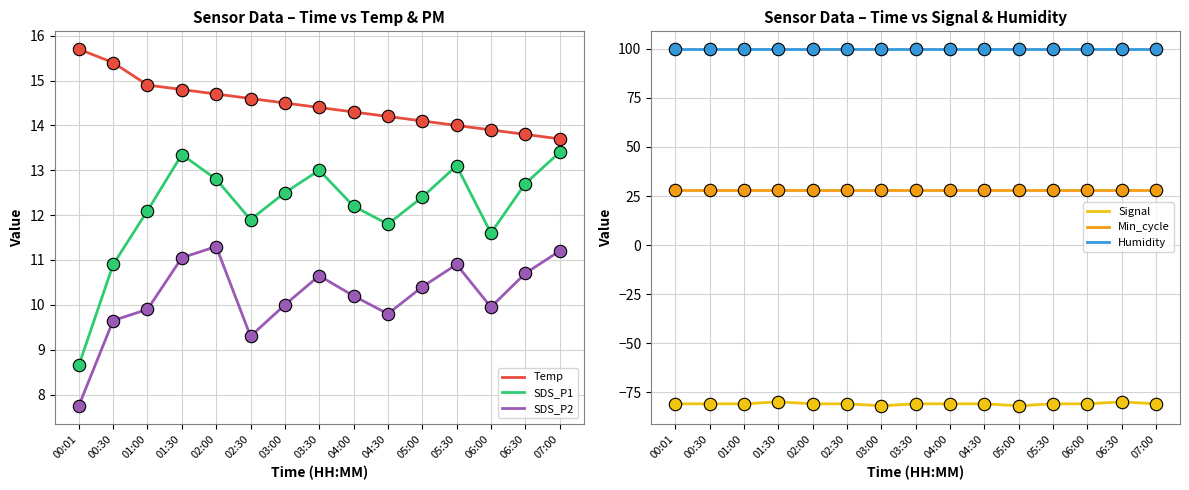

Is the value of Temp at 03:00 greater than the value of Min_cycle at 05:00?

No